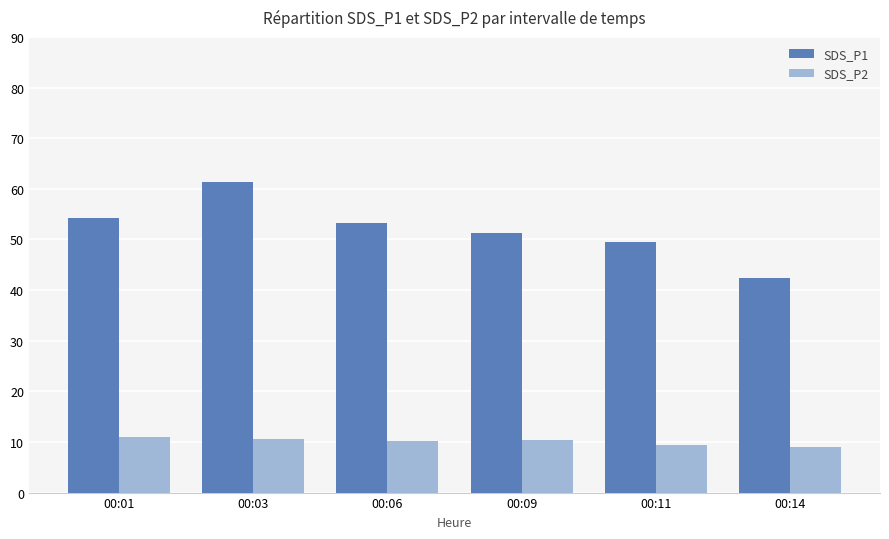

What is the difference between the maximum and minimum values in the SDS_P1 series?

18.9